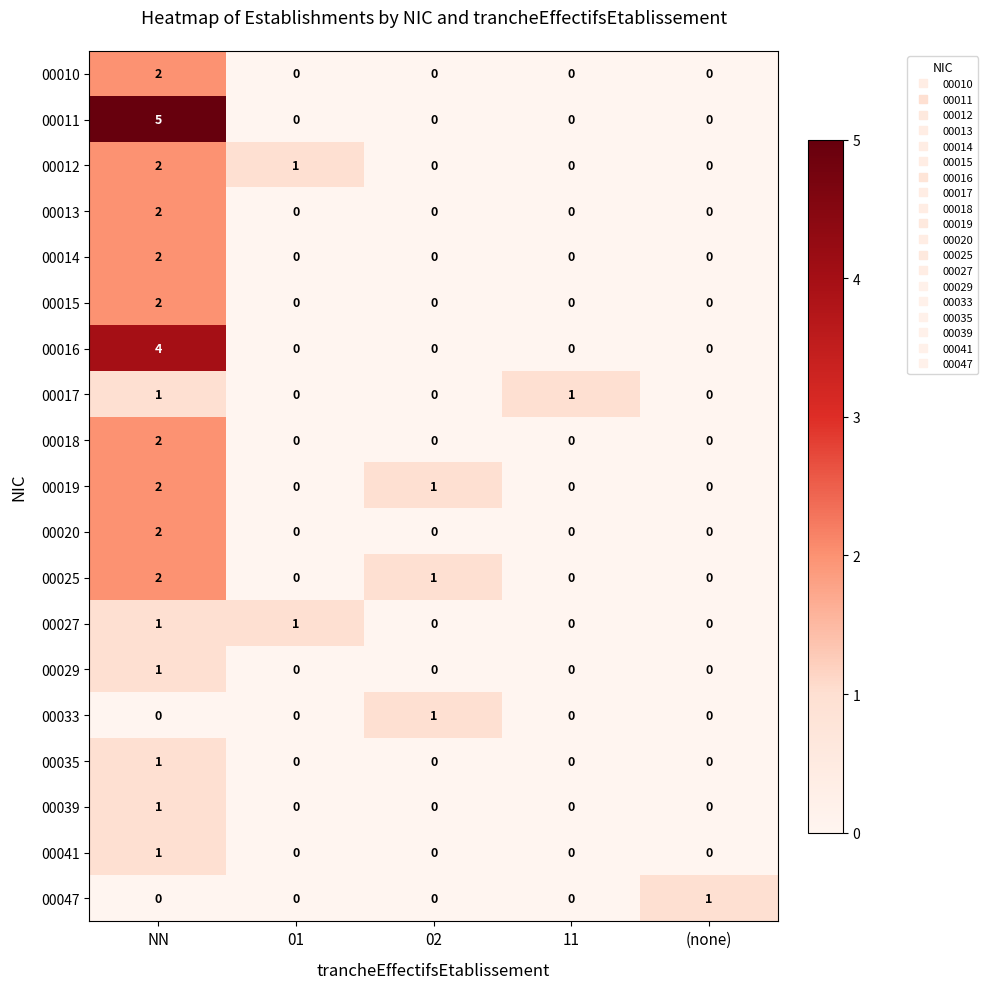

Which series has the largest total across all categories?

00011